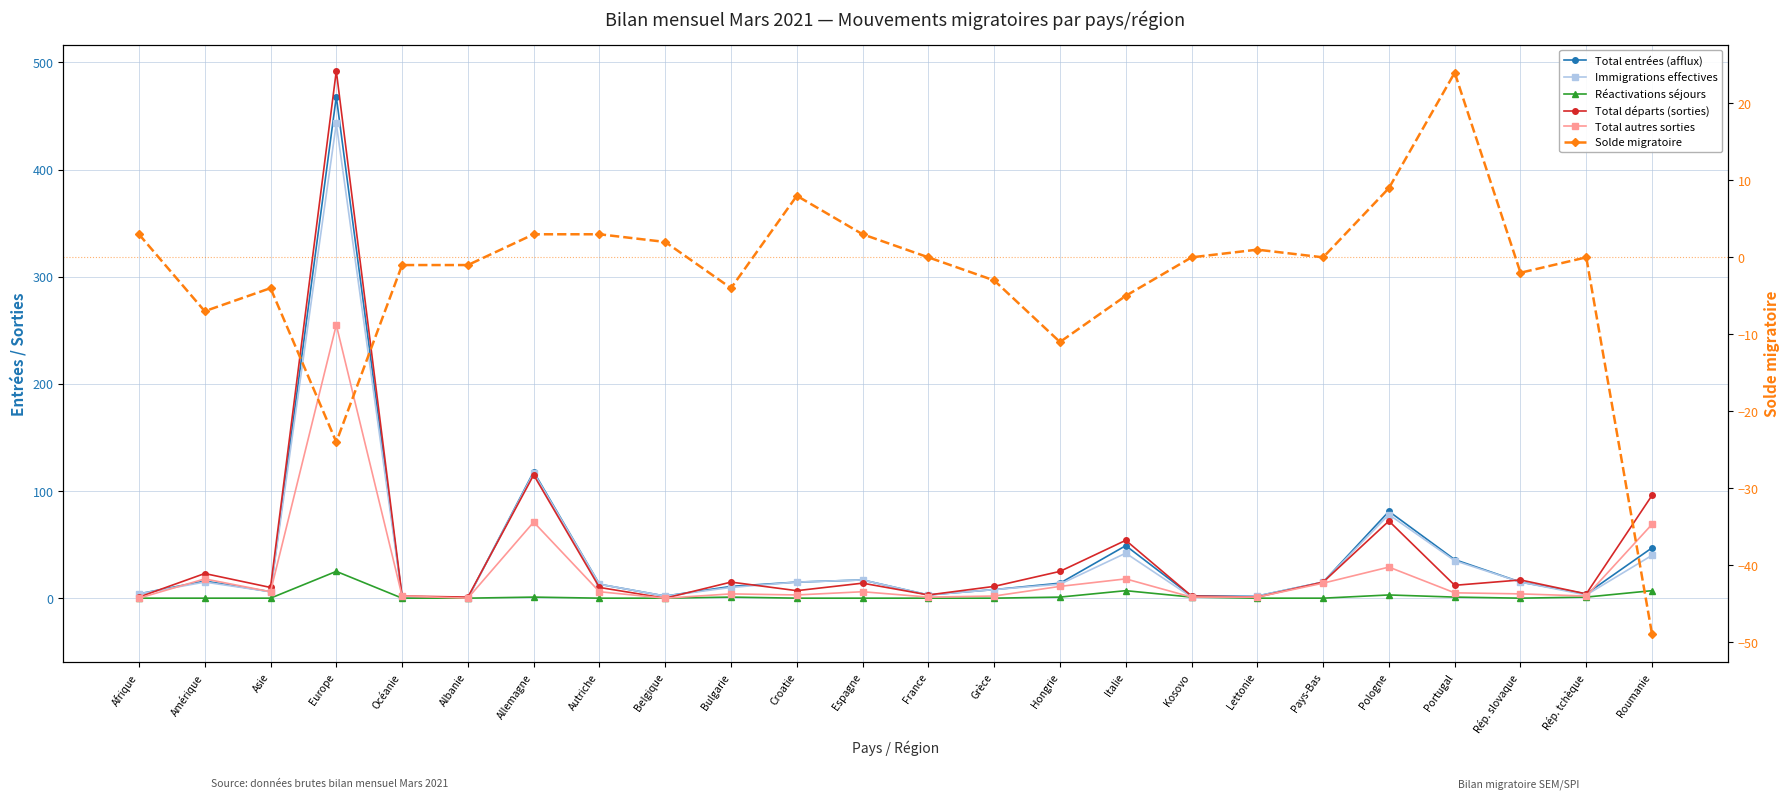

What is the maximum value for Total entrées (afflux)?

468